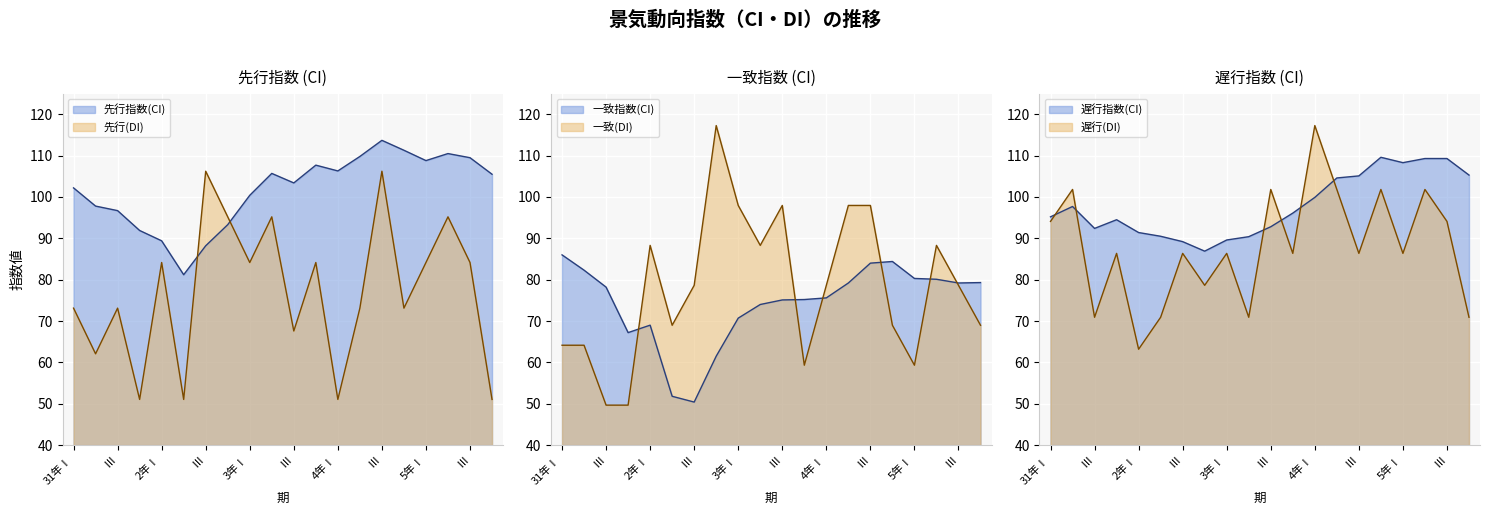

At which category does 遅行指数(CI) reach its first local valley?

Ⅲ